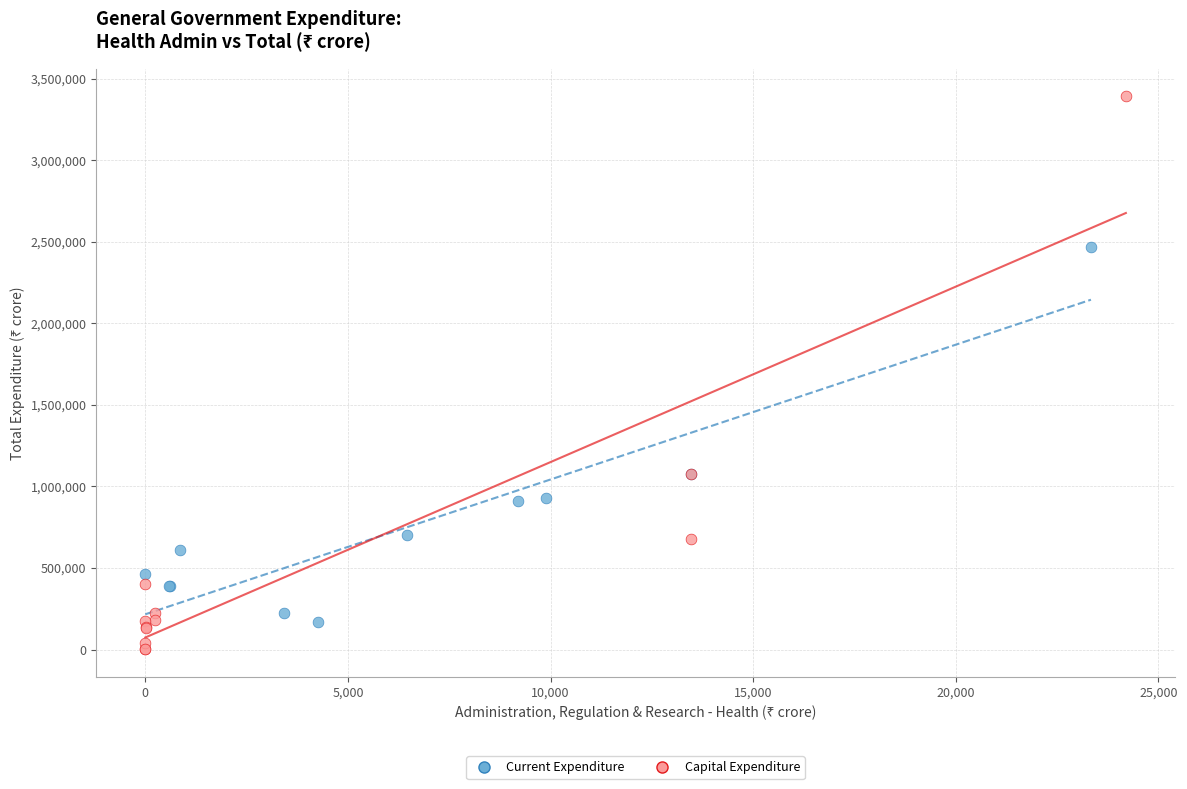

Which series reaches the minimum Y coordinate?

Capital Expenditure